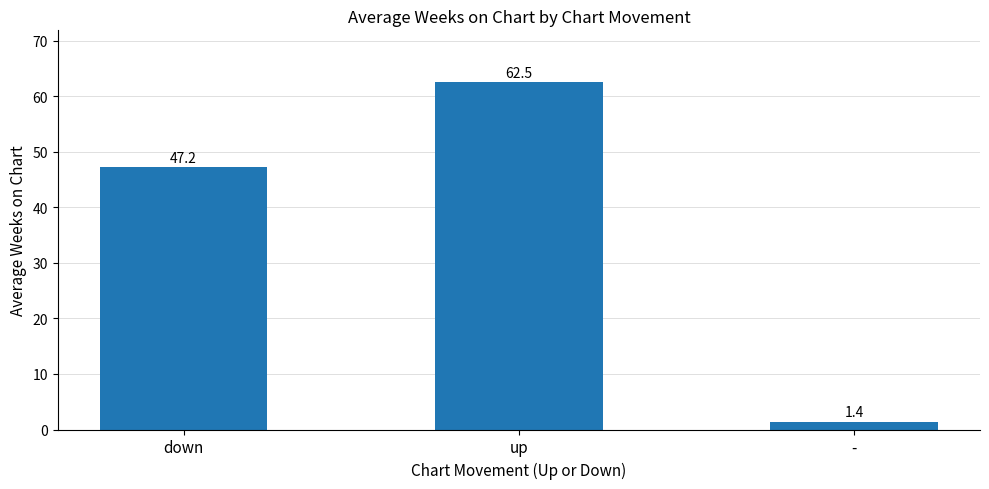

What is the difference between the values at - and up?

61.1